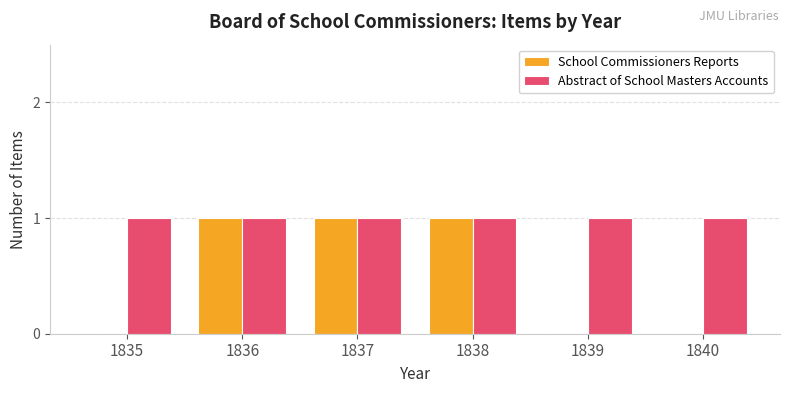

Which series has the largest total across all categories?

Abstract of School Masters Accounts